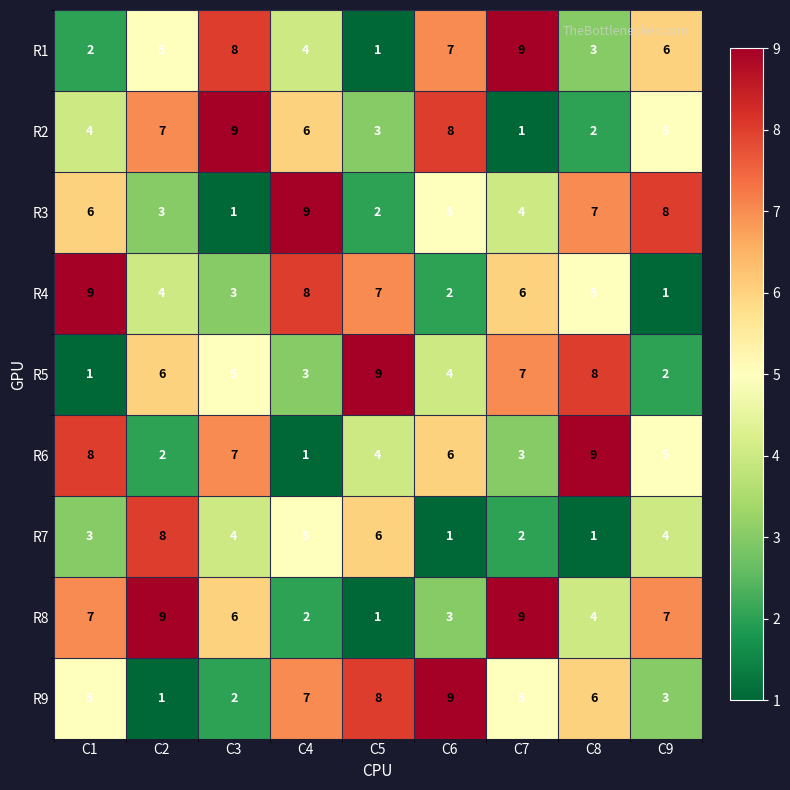

Is it true that R1 equals 5 at C2?

True